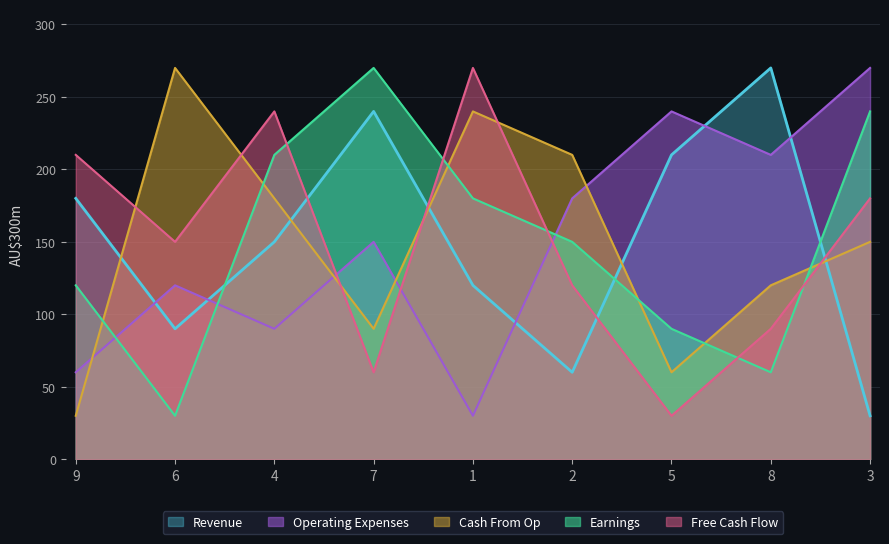

Does the chart display data point markers on the line(s)?

No